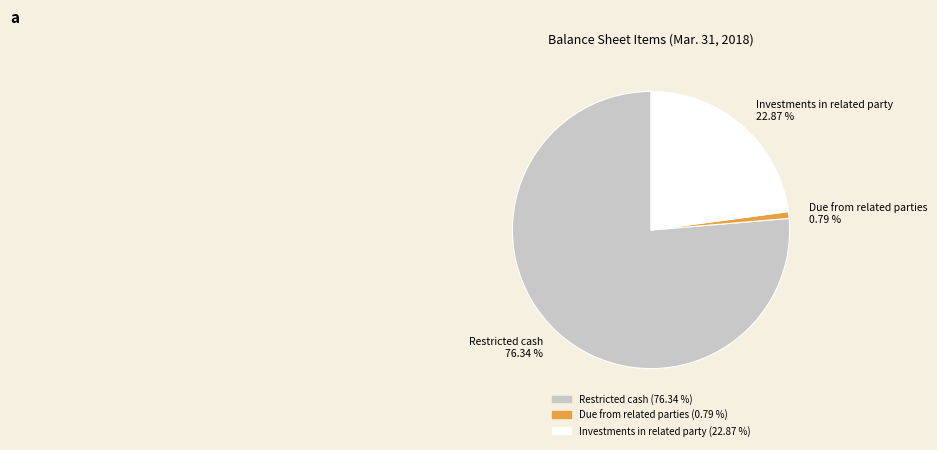

What is the smallest slice in the pie chart?

Due from related parties